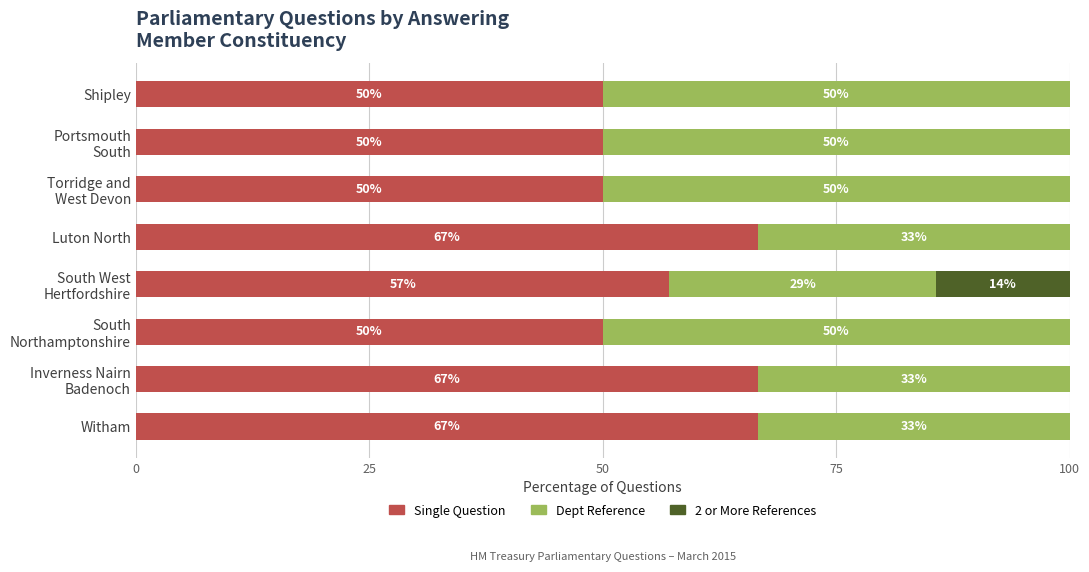

What are all the series names shown in the legend?

Single Question, Dept Reference, 2 or More References